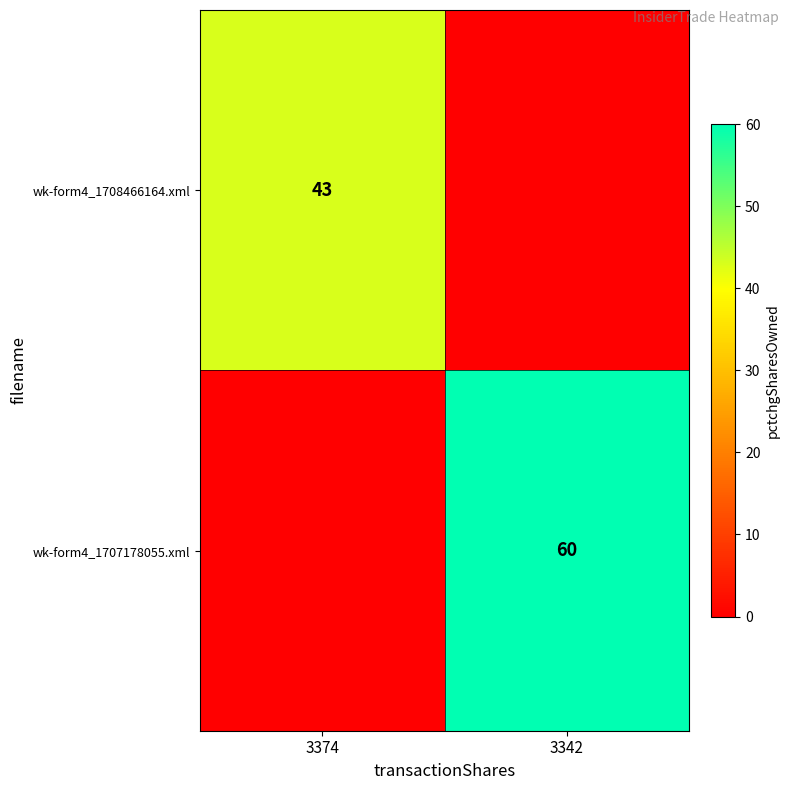

Is it true that wk-form4_1707178055.xml equals 60 at 3342?

True